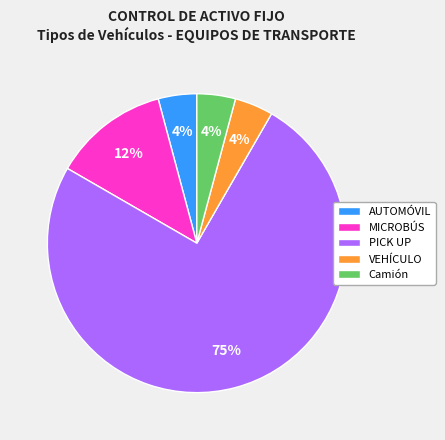

To the nearest percent, what is the average slice percentage?

20%